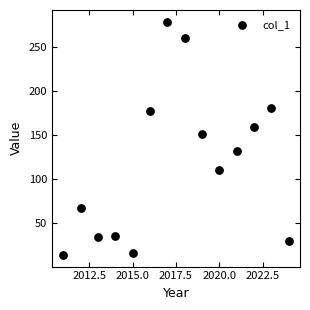

What Y value in the scatter plot is closest to 146?

151